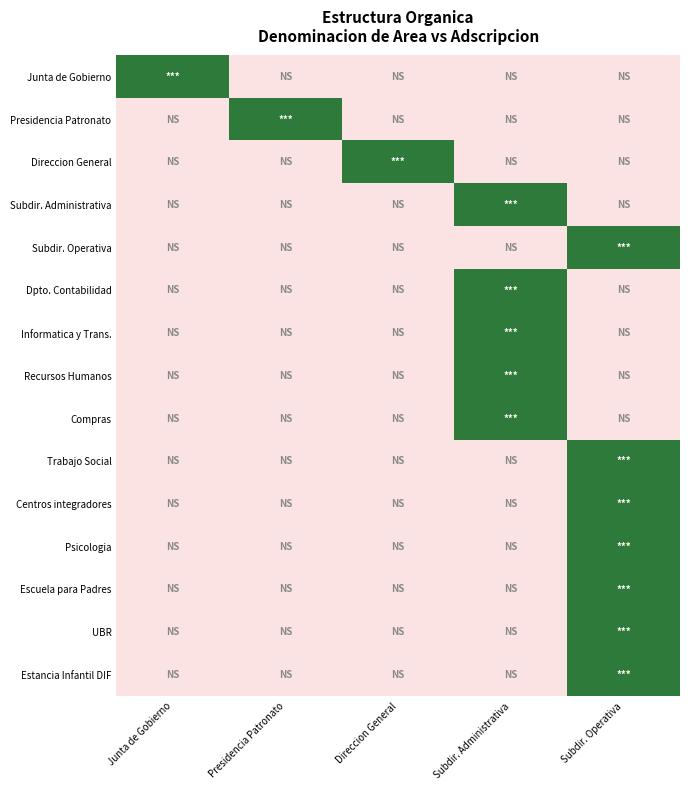

Which label corresponds to the smallest value in the chart?

Presidencia Patronato